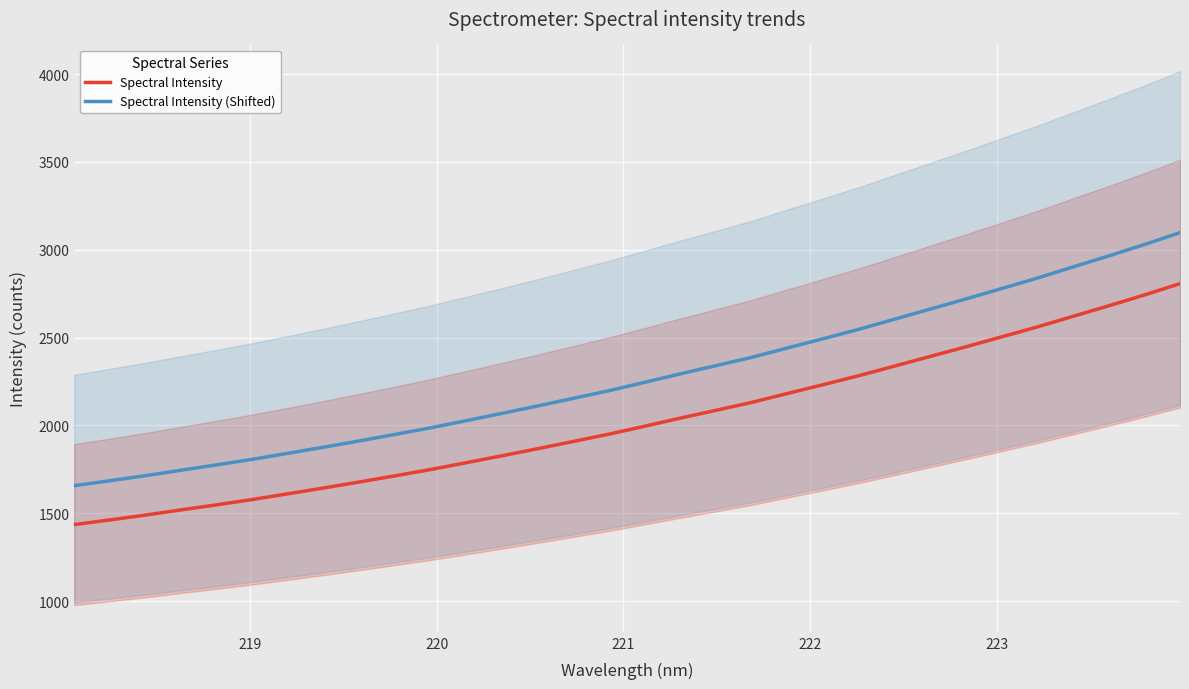

How many data points does each series have?

32